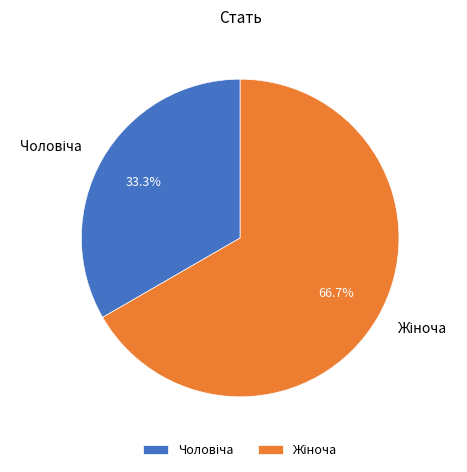

Is there a majority slice in this chart?

Yes